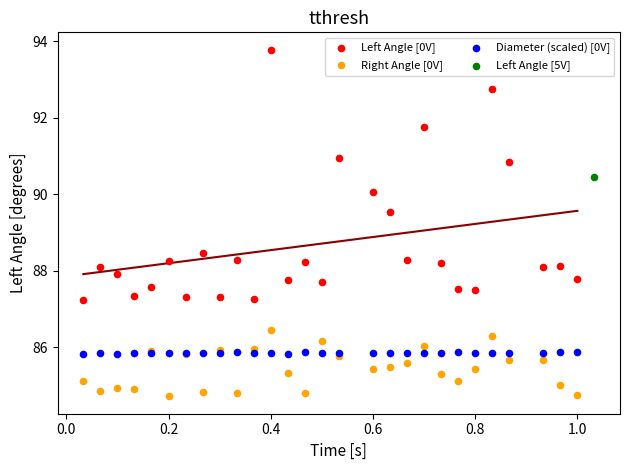

Which series contains the lowest Y value?

Right Angle [0V]